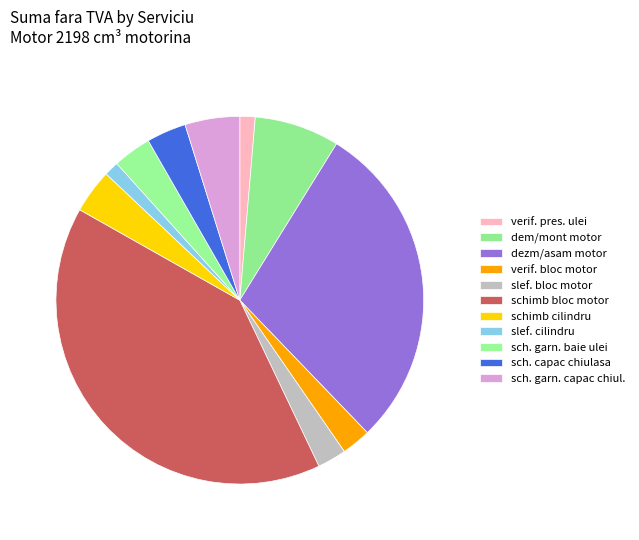

How many slices are in this pie chart?

11